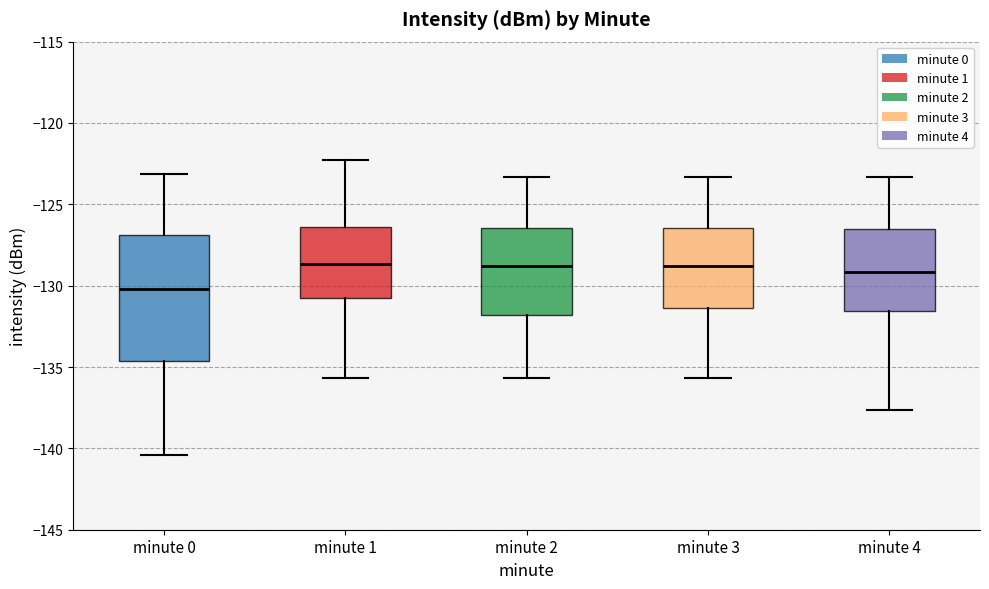

Which box's median line is the lowest?

minute 0